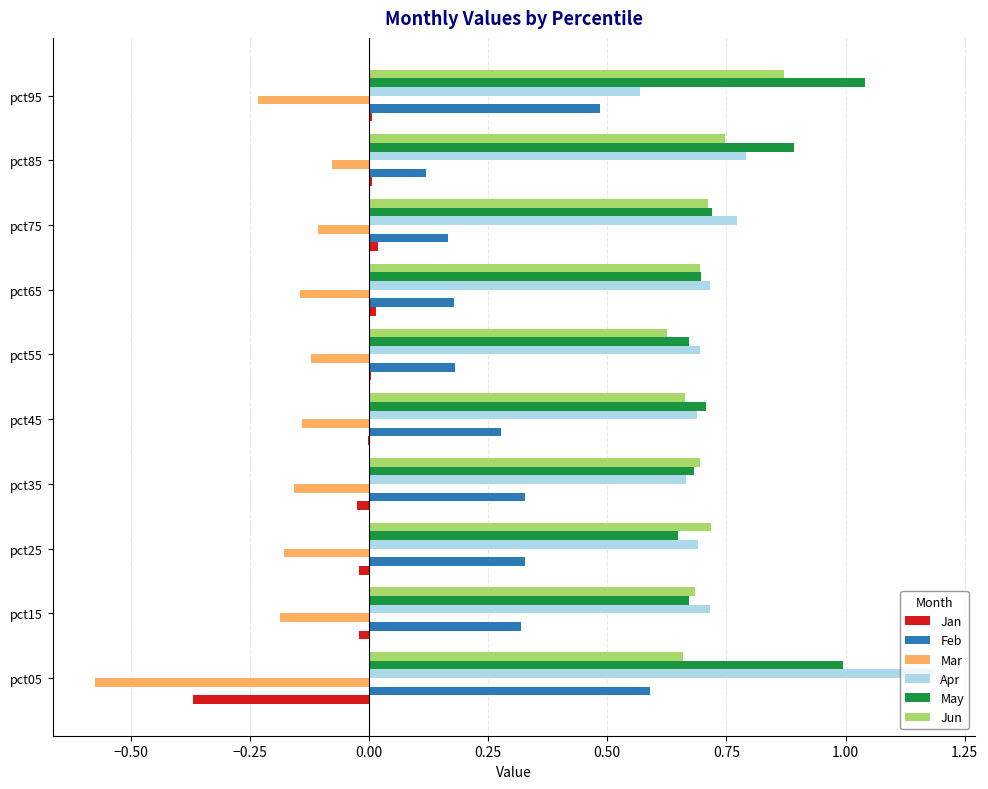

What are all the series names shown in the legend?

Jan, Feb, Mar, Apr, May, Jun